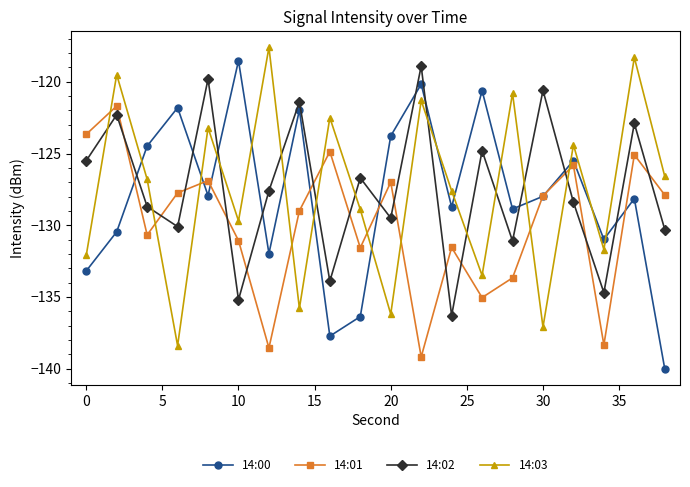

How many distinct data groups are displayed?

4